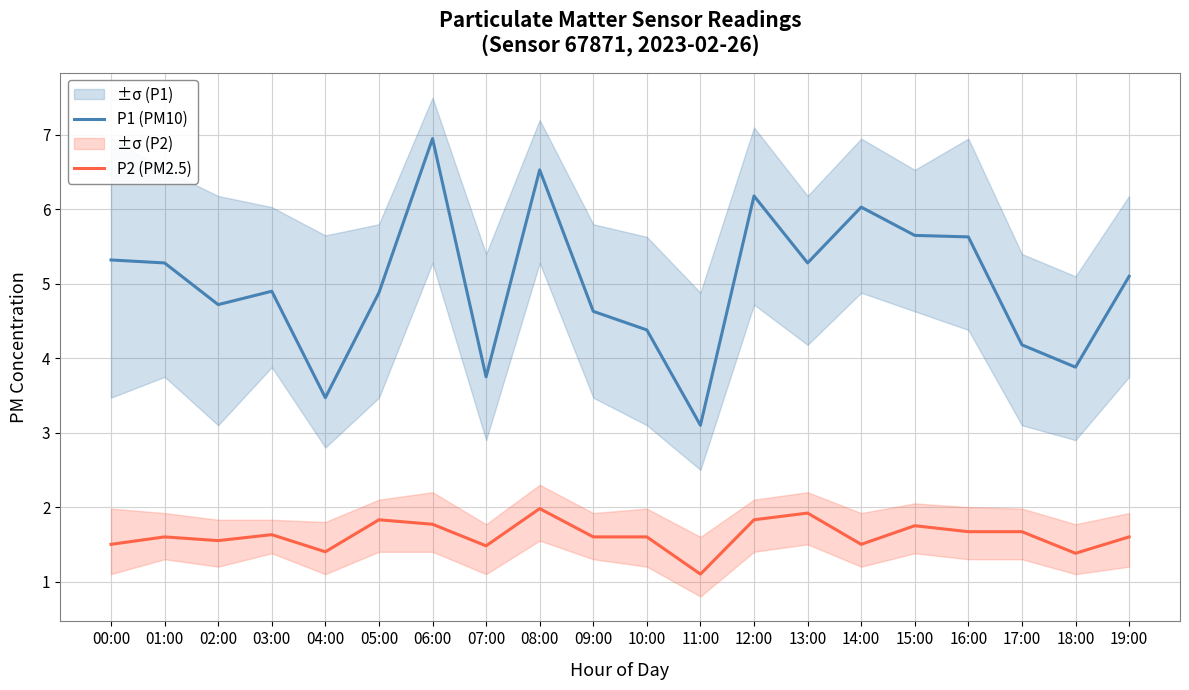

What is the label of the 11th point from the left?

10:00